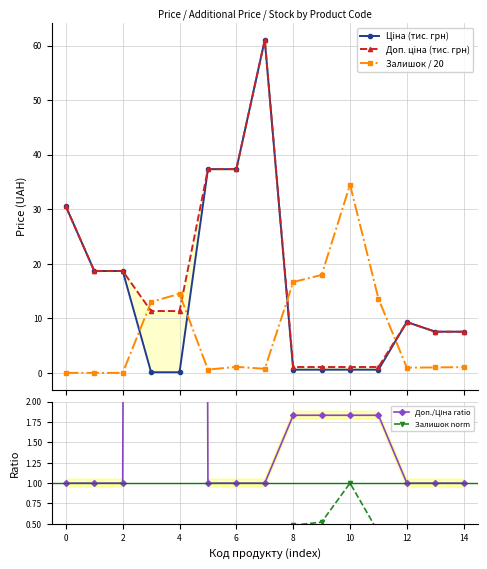

What is the value of the Залишок / 20 point at the 4th from the left?

13.0